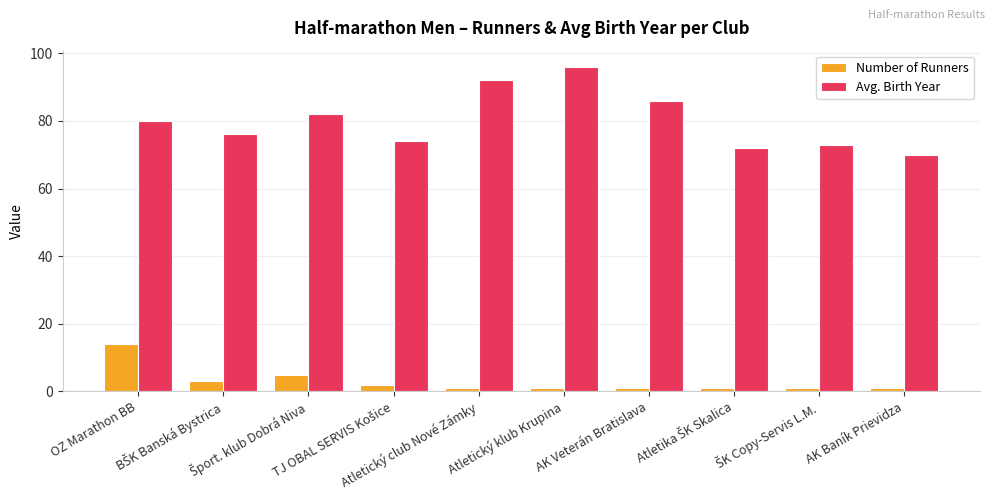

Rank the series by their maximum value, from lowest to highest.

Number of Runners, Avg. Birth Year